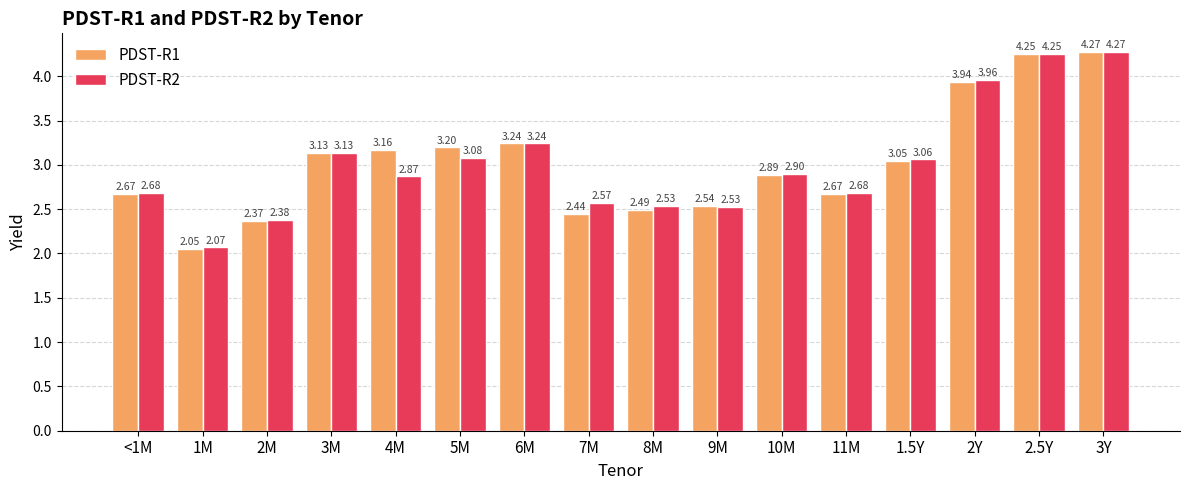

Rank the series by their average value, from highest to lowest.

PDST-R1, PDST-R2